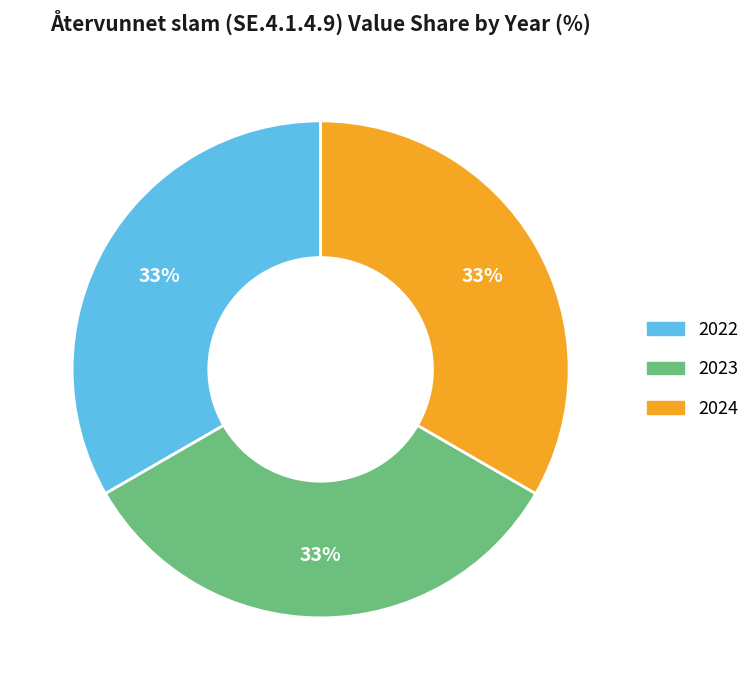

Does any single category account for the majority?

No